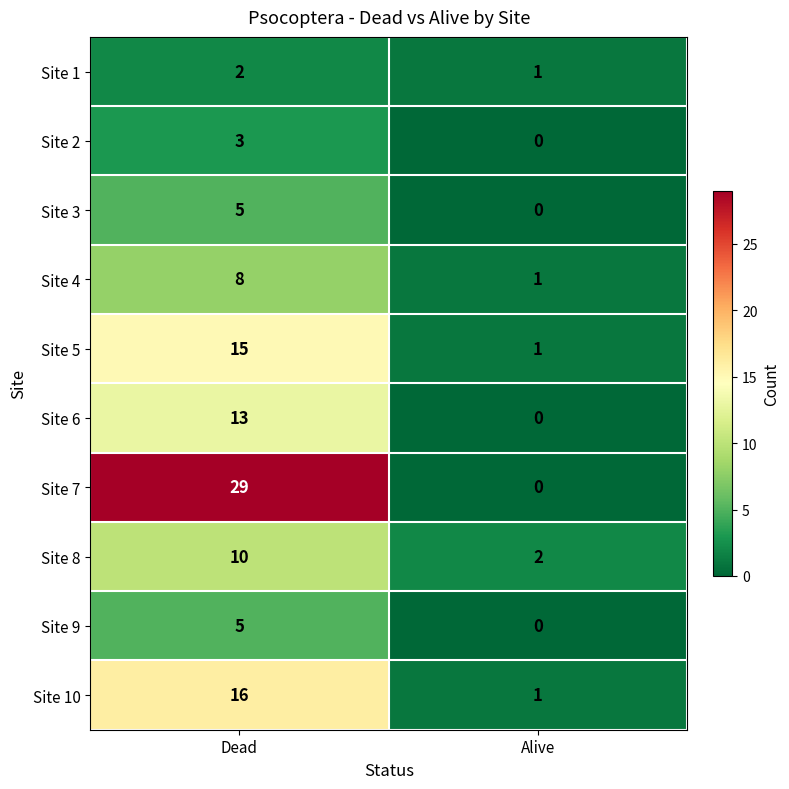

What is the difference between the Site 4 values at Dead and Alive?

7